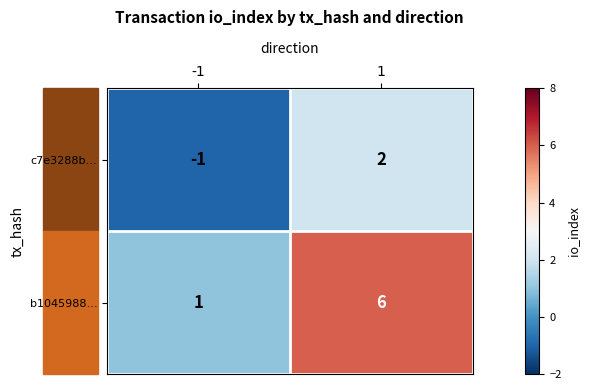

Which series has the largest total across all categories?

b1045988…